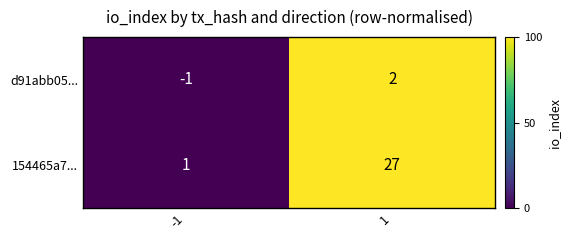

Reading left to right, what are all the values shown in this chart?

d91abb05...: -1=-1	1=2
154465a7...: -1=1	1=27